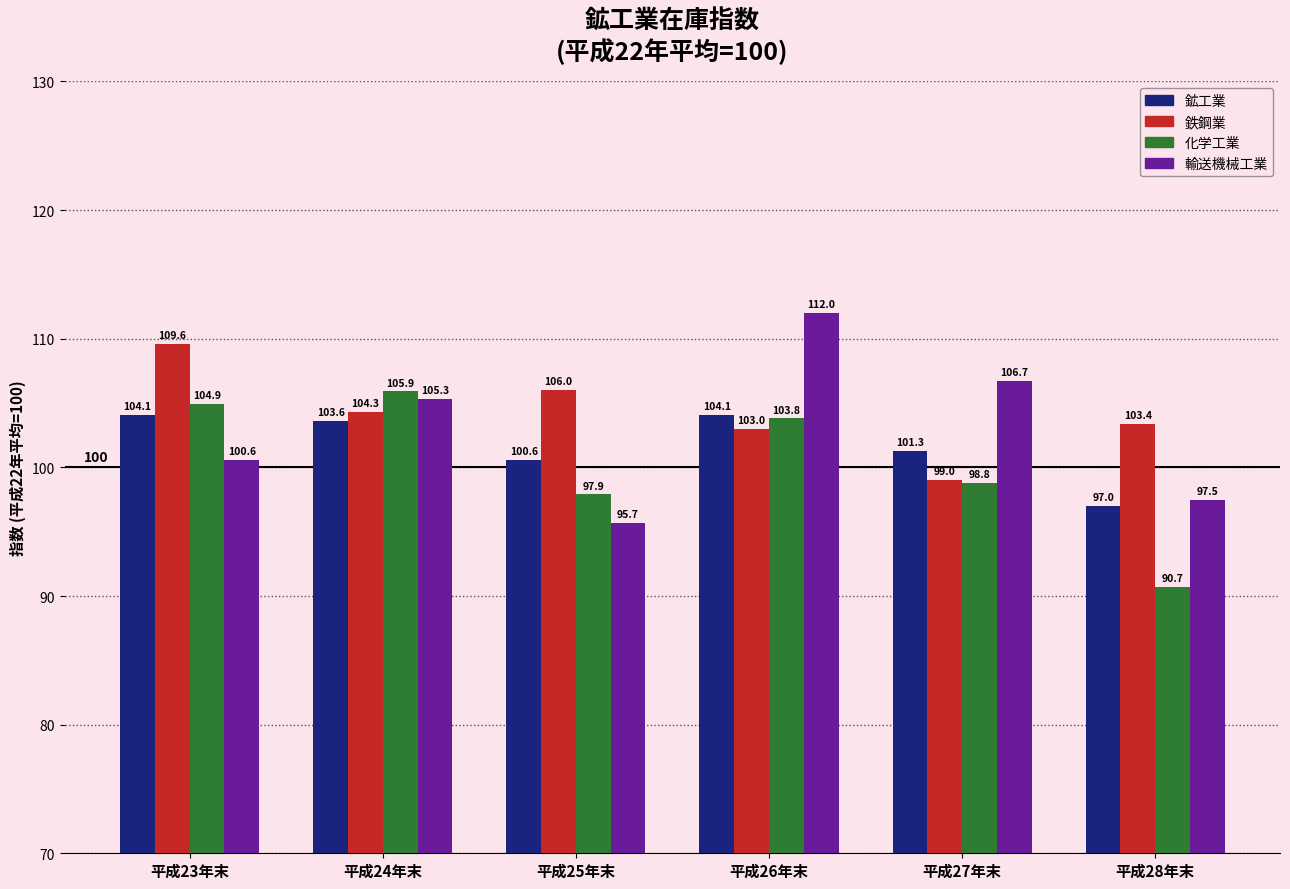

What is the difference between the 鉄鋼業 values at 平成26年末 and 平成25年末?

3.0